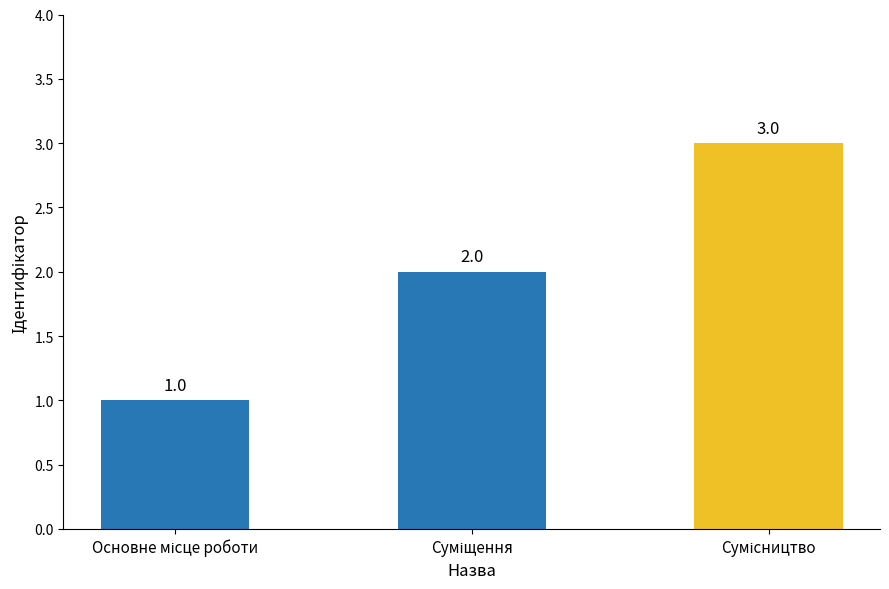

What is the greatest value displayed?

3